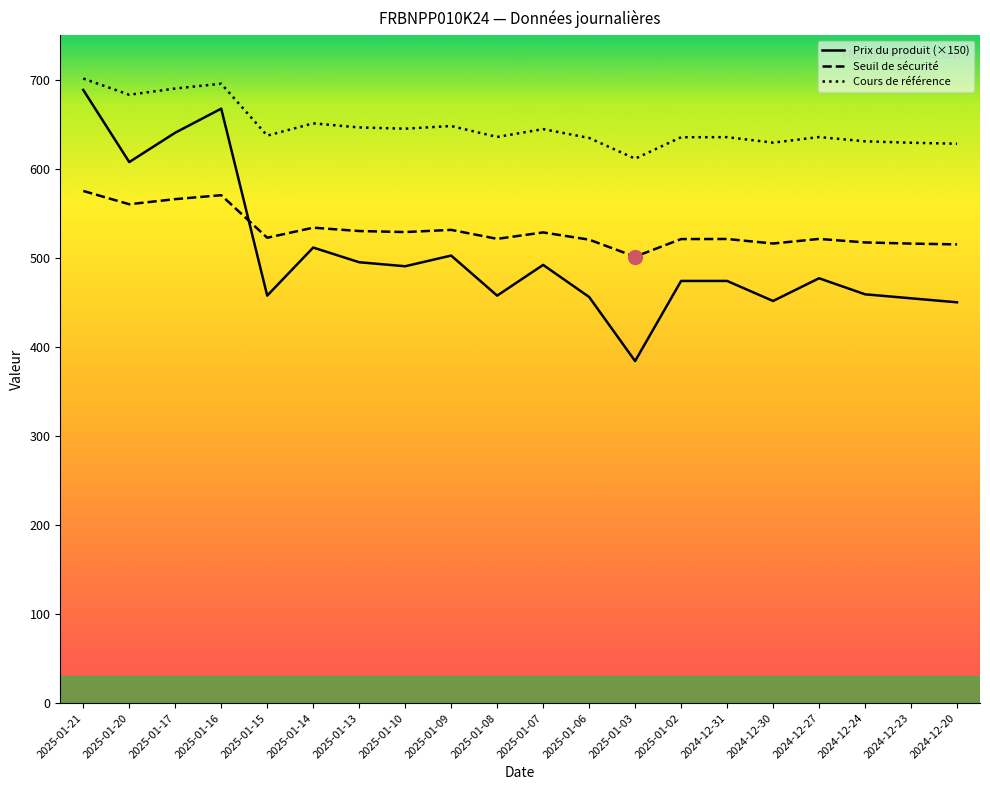

What is the total value across all series at 2025-01-03?

1496.6